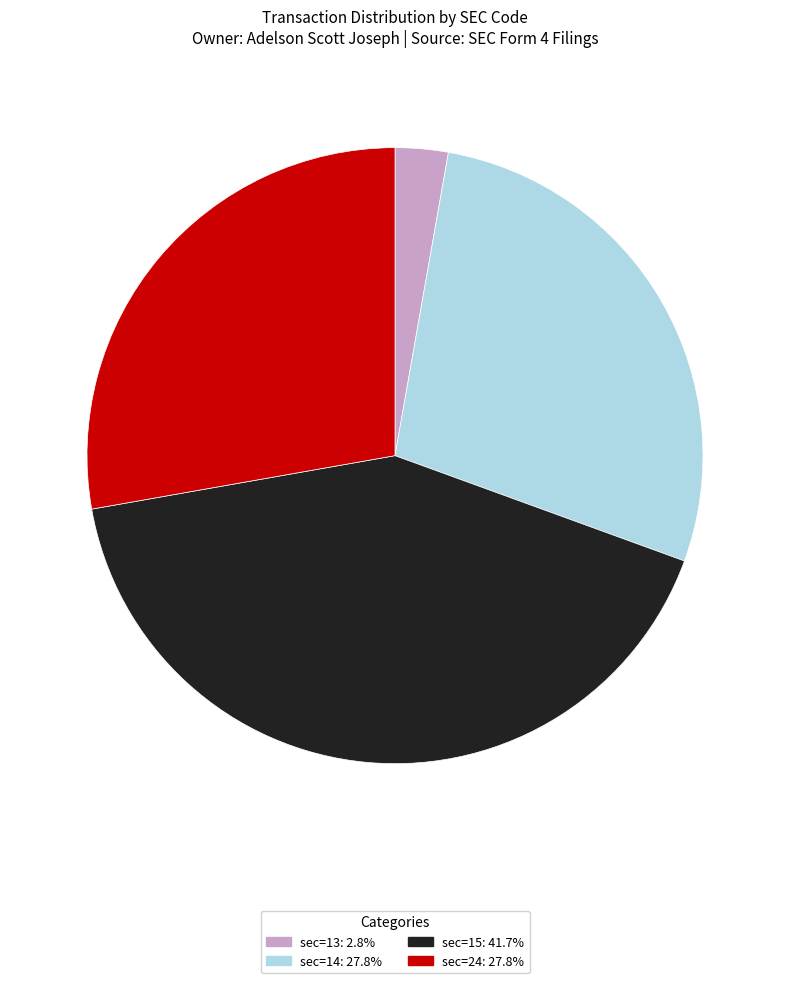

Is there a majority slice in this chart?

No